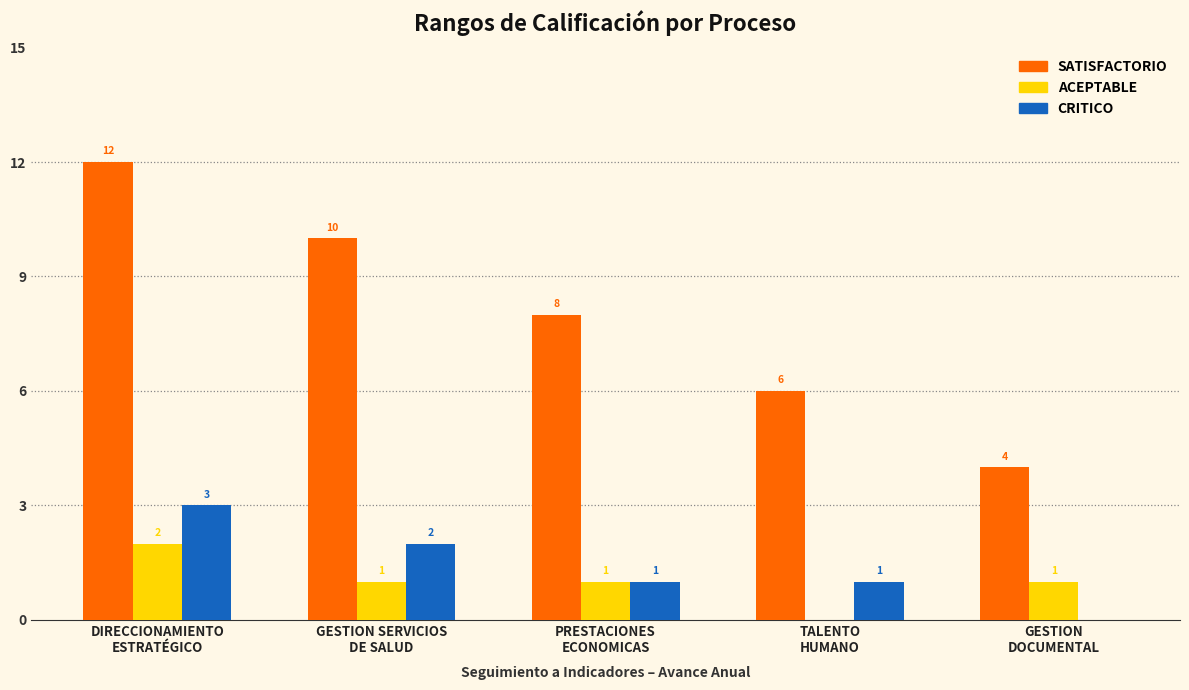

Which series has the largest total across all categories?

SATISFACTORIO